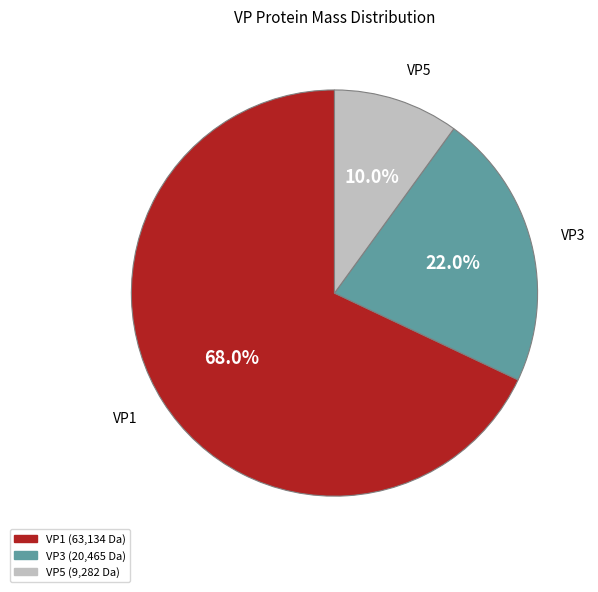

How much of the chart is everything except VP3?

78.0%